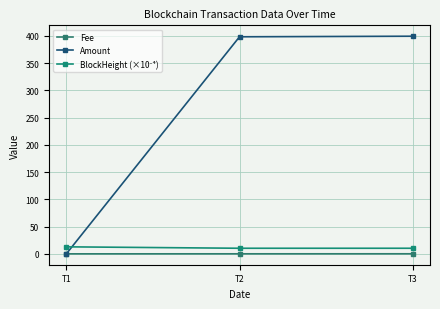

How many lines are shown in the chart?

3